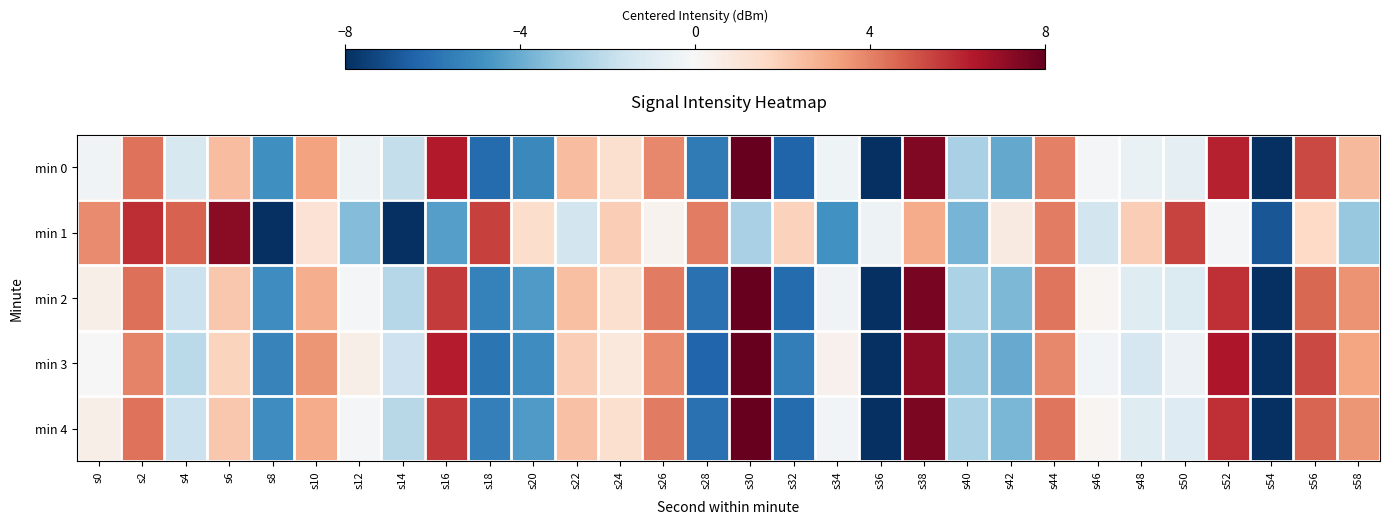

Which series changed the most between s52 and s58?

min 0